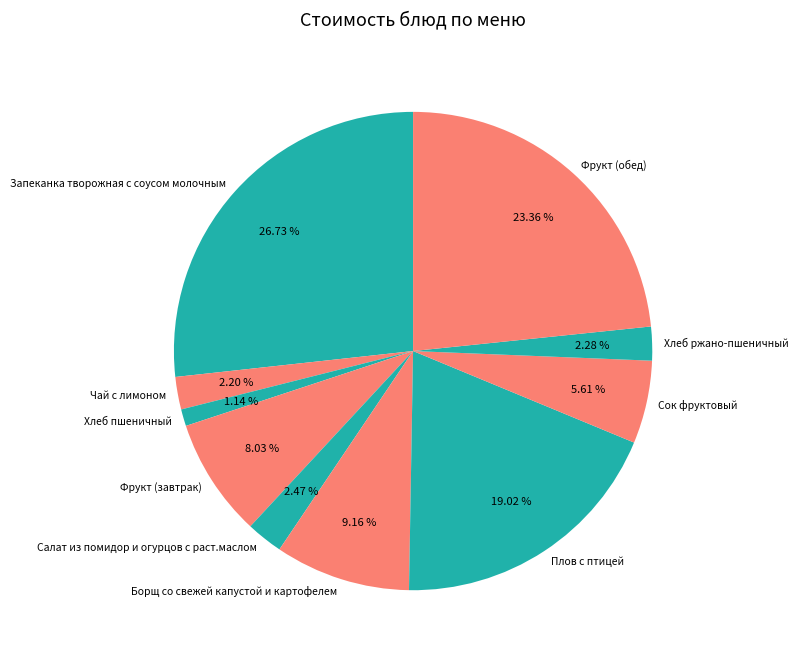

True or false: Хлеб ржано-пшеничный accounts for 12% of the total.

False